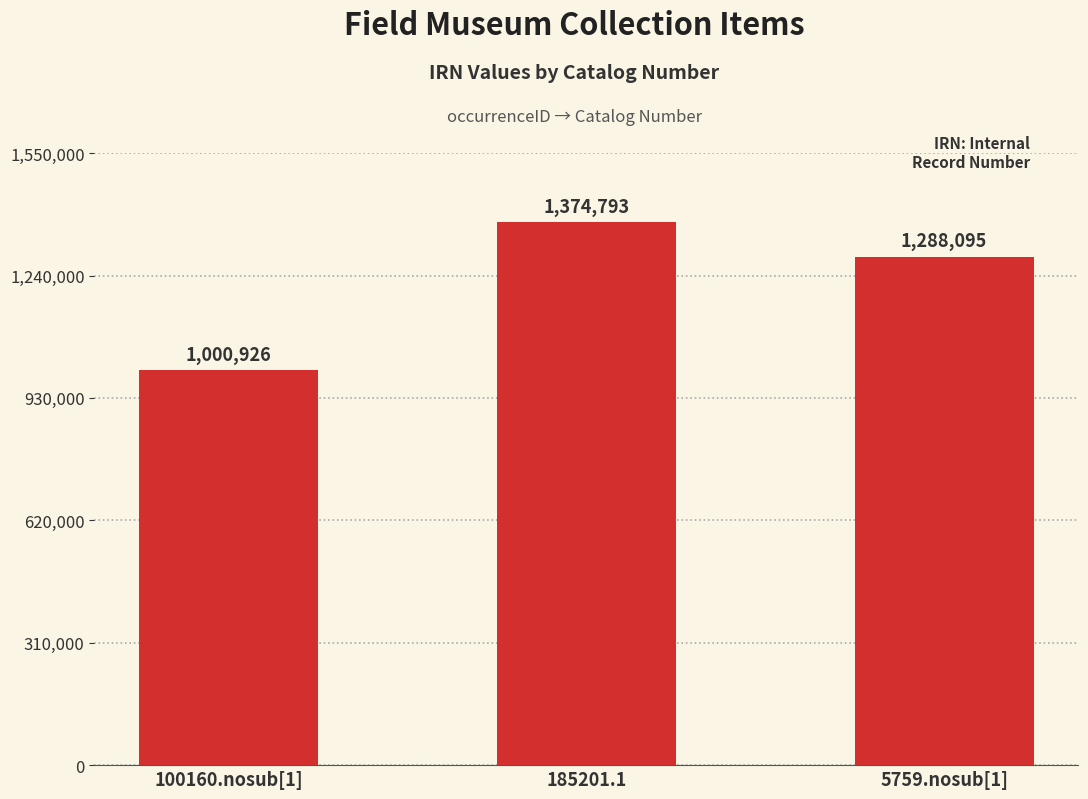

How many values are below 1288095?

1